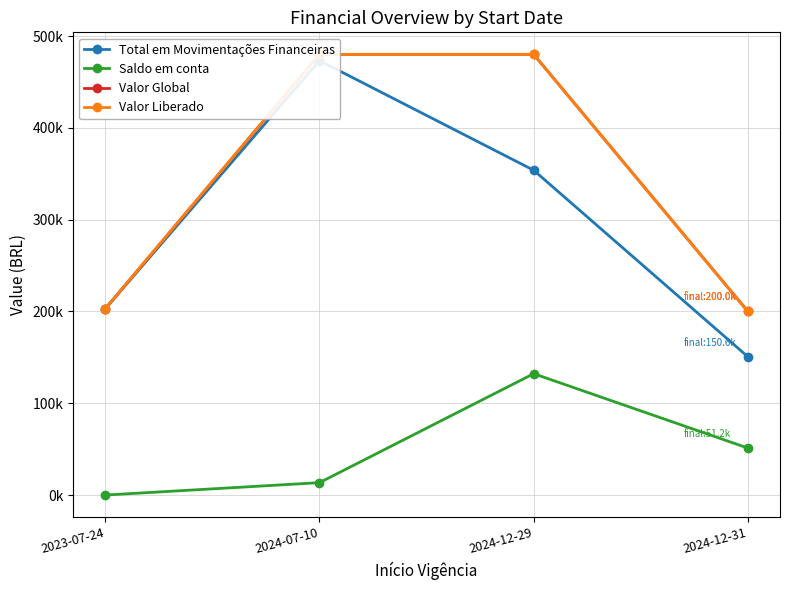

What are all the series names shown in the legend?

Total em Movimentações Financeiras, Saldo em conta, Valor Global, Valor Liberado